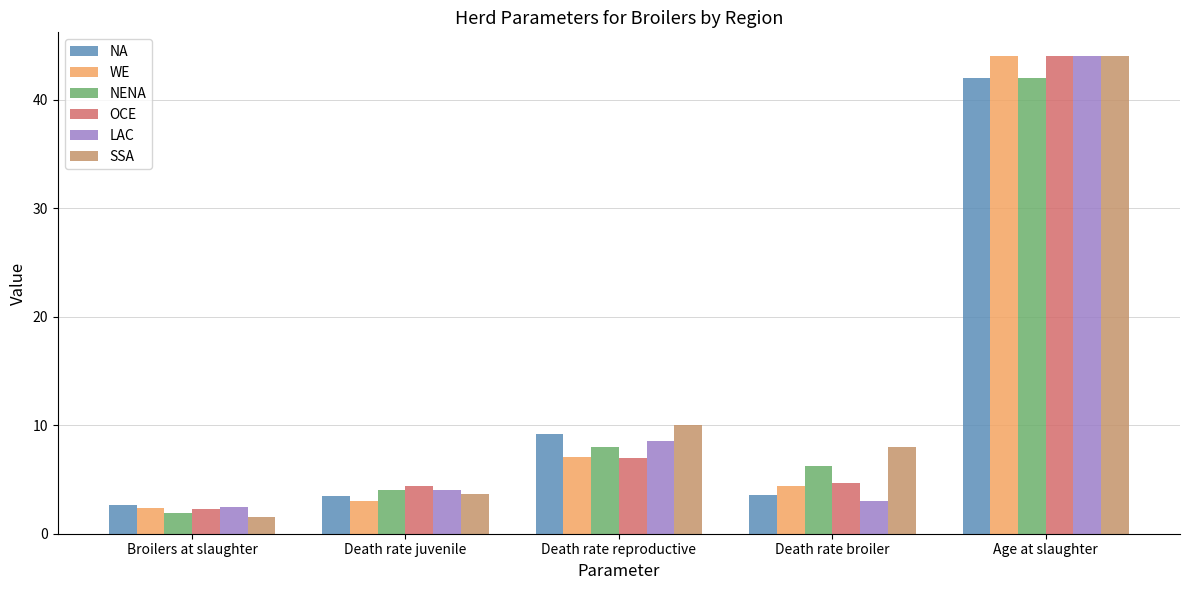

Where does the NA series first go above 3?

Death rate juvenile